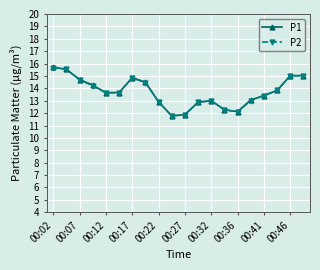

What is the maximum value for P2?

15.7